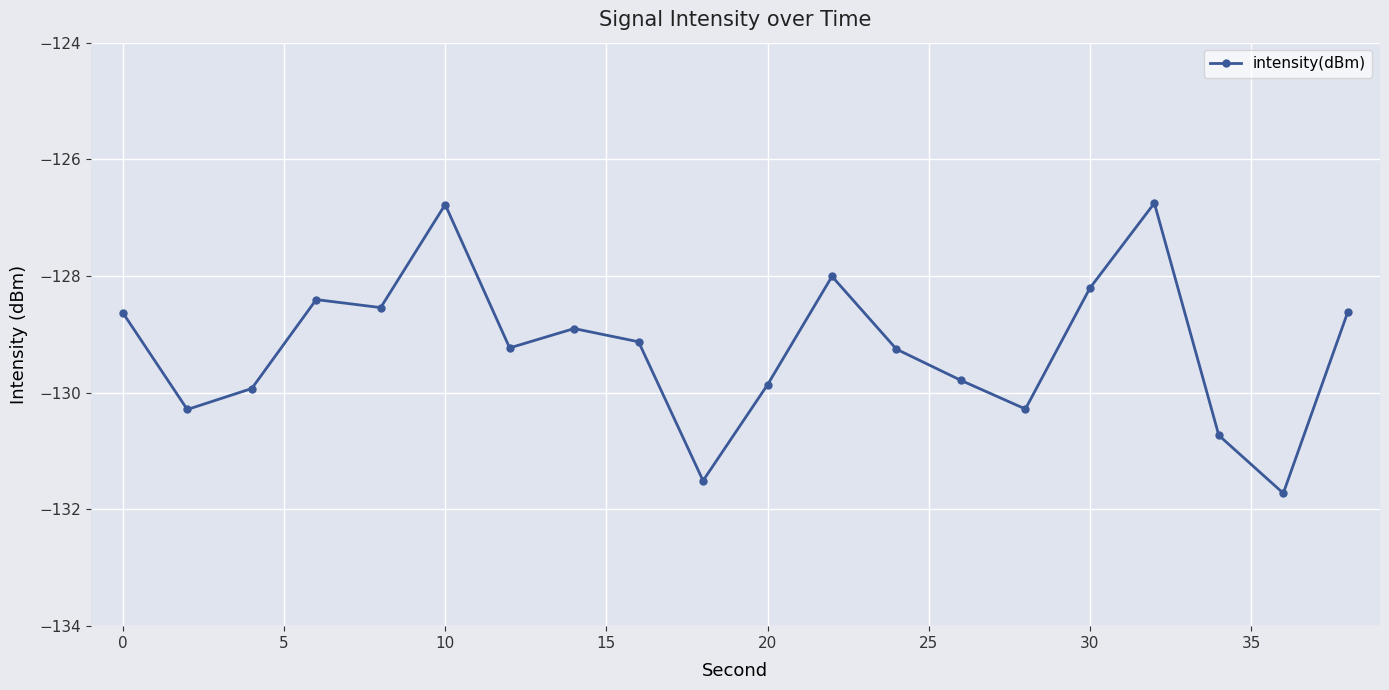

How many interior local valleys (lower than both neighbors) does the data have?

6